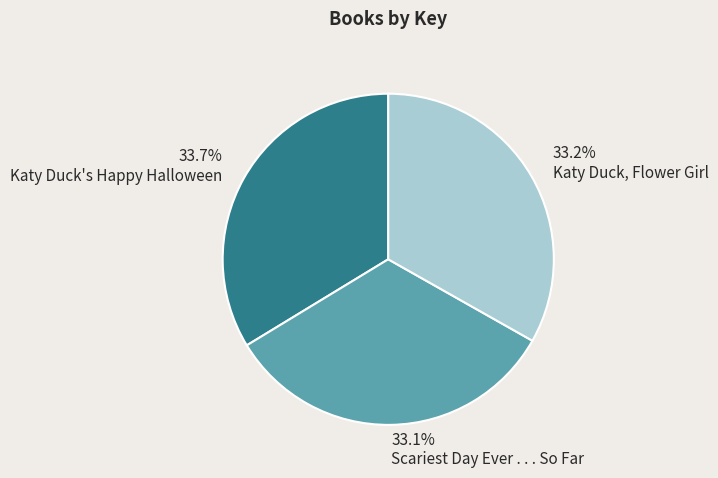

To the nearest percent, what is the average slice percentage?

33%